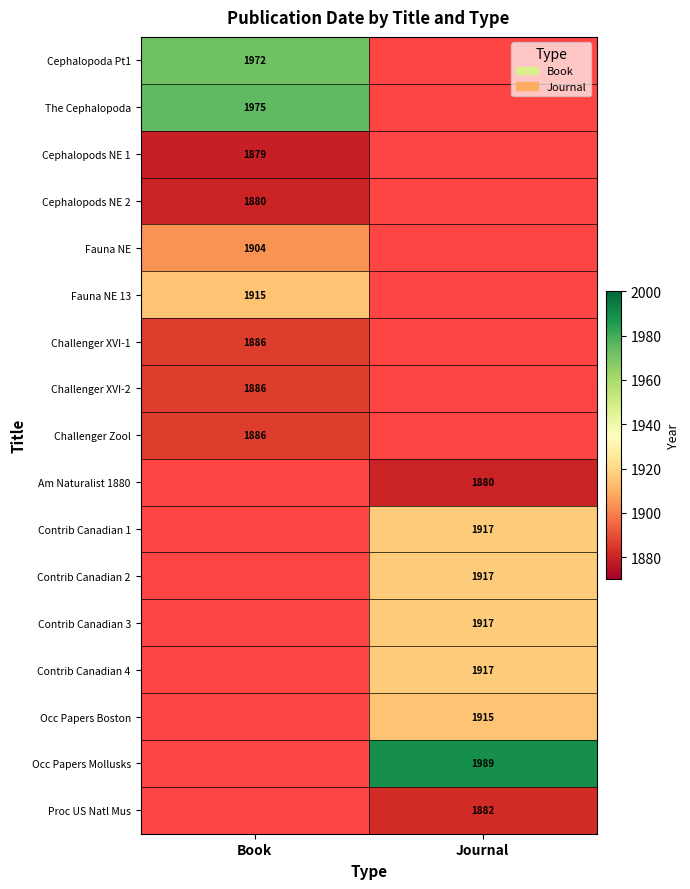

What is the spread (max minus min) of values at Book?

96.0